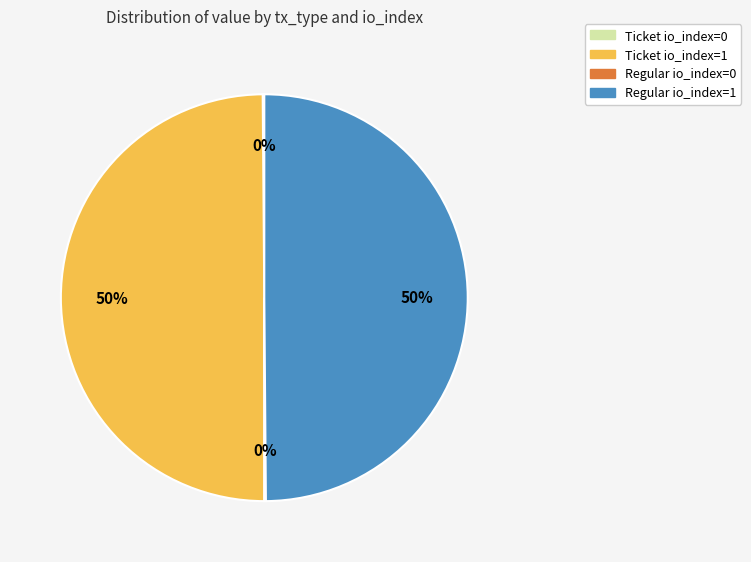

To the nearest percent, what is the difference between the largest and smallest slice percentages?

50%